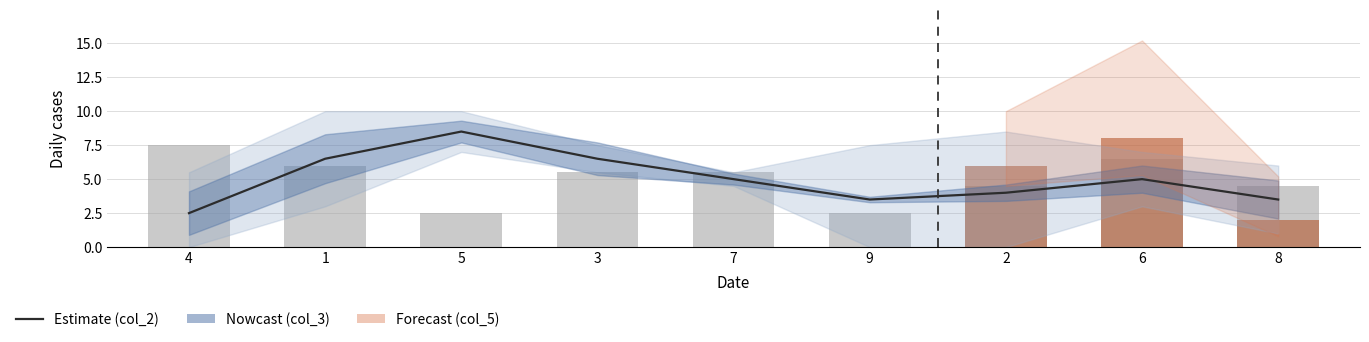

What is the average value of the col_5 series?

5